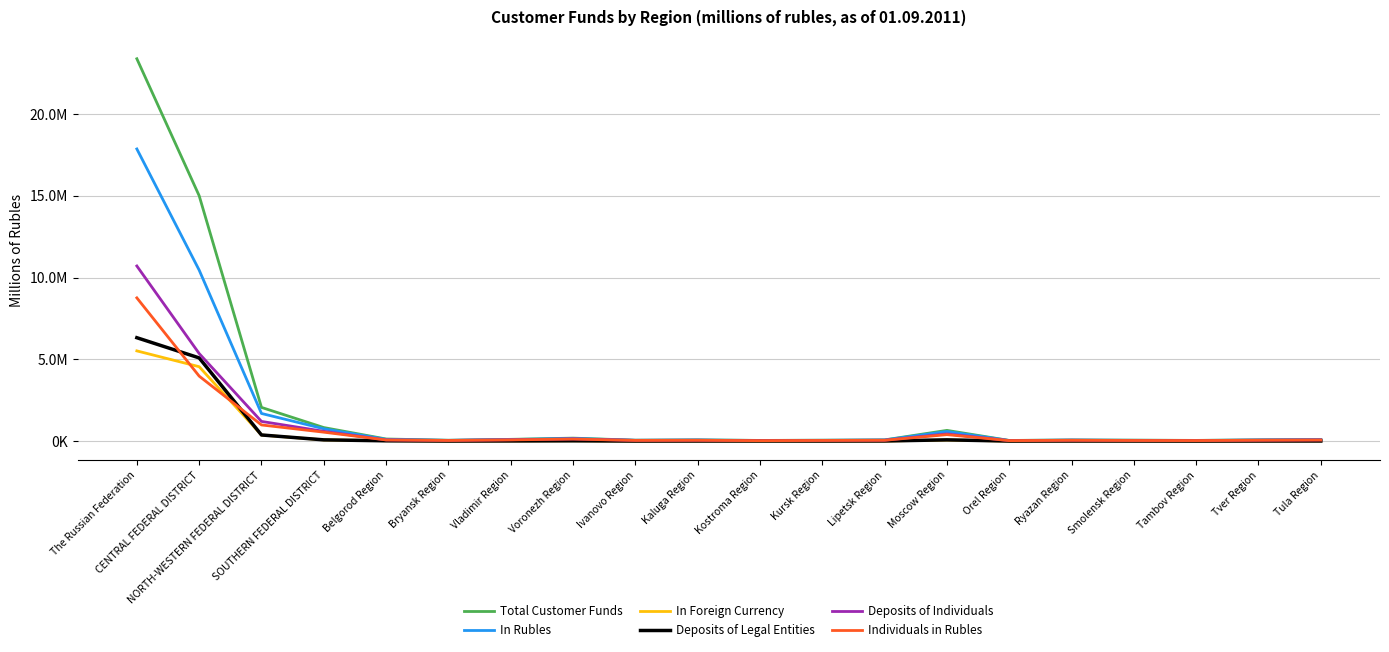

What is the approximate value of Total Customer Funds at Ivanovo Region?

55298